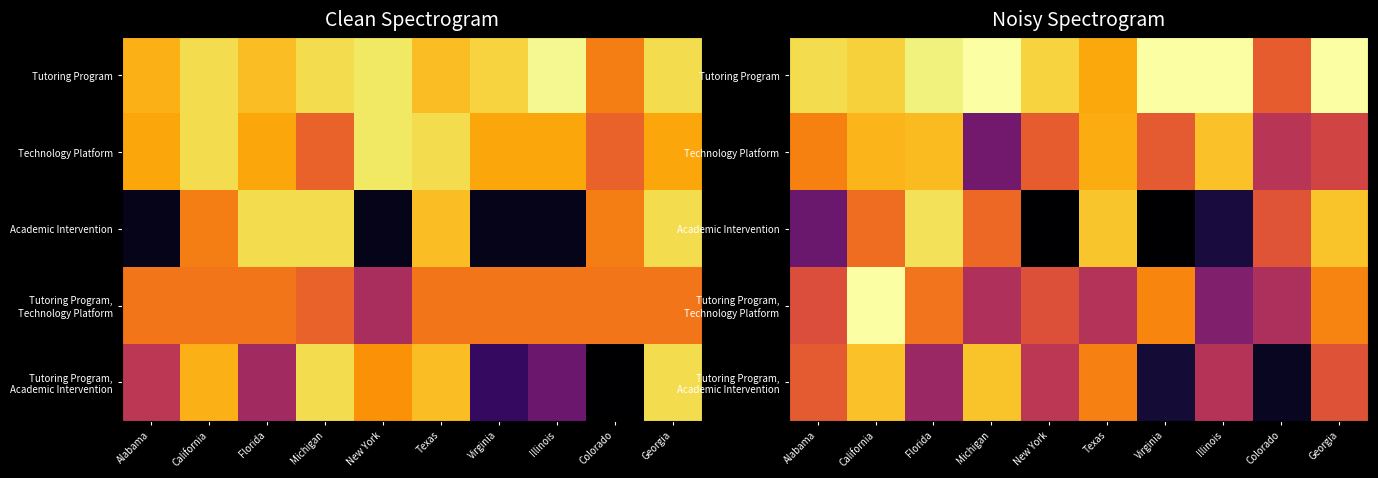

Rank the series by their maximum value, from highest to lowest.

Tutoring Program, Tutoring Program, Technology Platform, Academic Intervention, Tutoring Program, Academic Intervention, Technology Platform